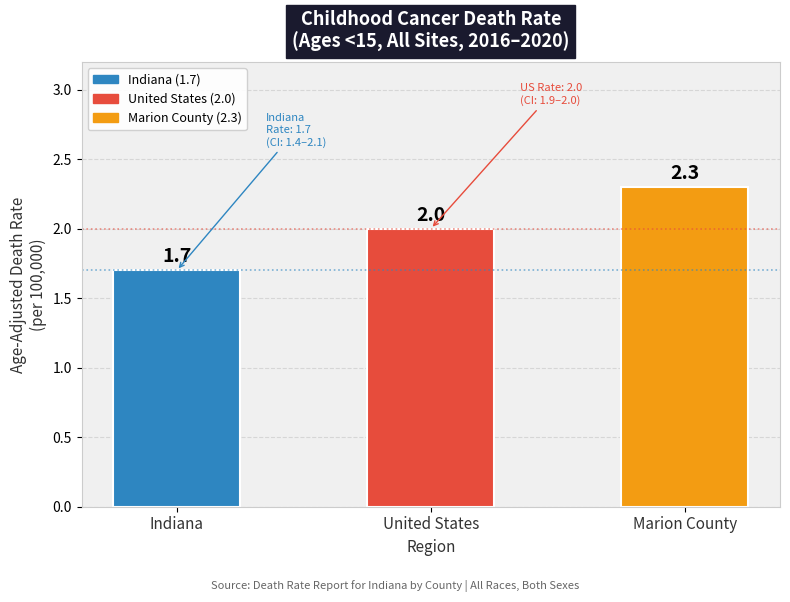

Does the chart contain stacked bars?

No